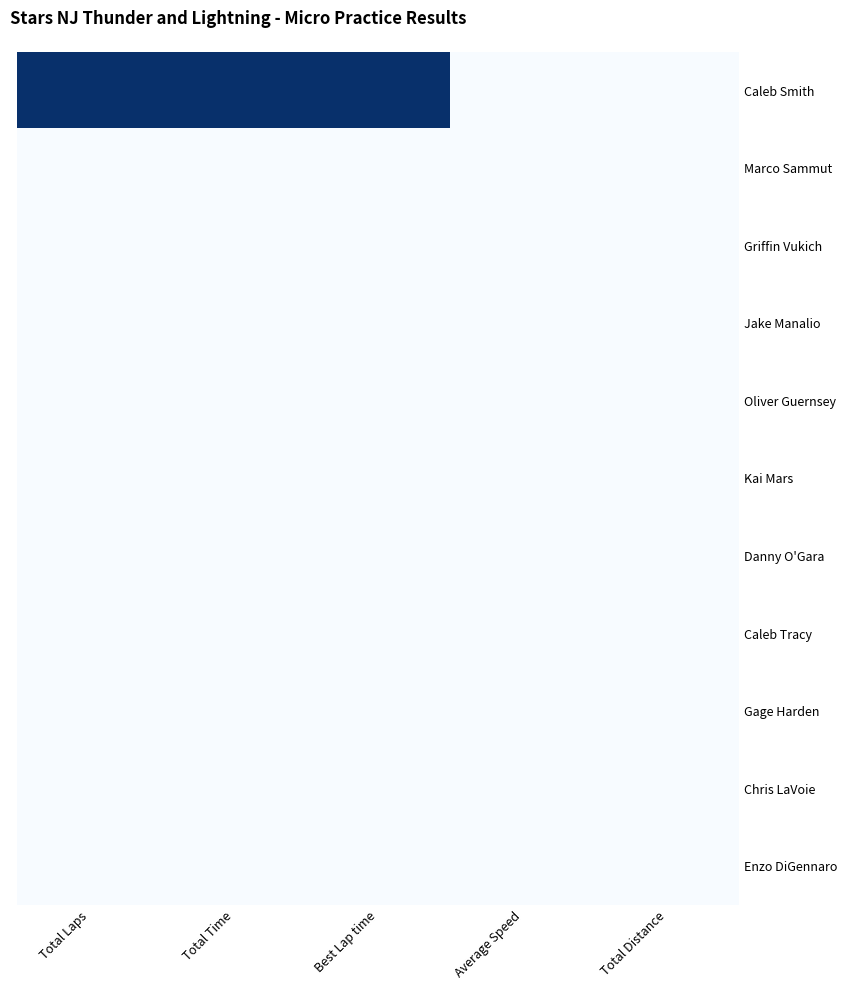

Reading left to right, extract all data points from this chart.

Caleb Smith: Total Laps=1	Total Time=1	Best Lap time=1	Average Speed=0	Total Distance=0
Marco Sammut: Total Laps=0	Total Time=0	Best Lap time=0	Average Speed=0	Total Distance=0
Griffin Vukich: Total Laps=0	Total Time=0	Best Lap time=0	Average Speed=0	Total Distance=0
Jake Manalio: Total Laps=0	Total Time=0	Best Lap time=0	Average Speed=0	Total Distance=0
Oliver Guernsey: Total Laps=0	Total Time=0	Best Lap time=0	Average Speed=0	Total Distance=0
Kai Mars: Total Laps=0	Total Time=0	Best Lap time=0	Average Speed=0	Total Distance=0
Danny O'Gara: Total Laps=0	Total Time=0	Best Lap time=0	Average Speed=0	Total Distance=0
Caleb Tracy: Total Laps=0	Total Time=0	Best Lap time=0	Average Speed=0	Total Distance=0
Gage Harden: Total Laps=0	Total Time=0	Best Lap time=0	Average Speed=0	Total Distance=0
Chris LaVoie: Total Laps=0	Total Time=0	Best Lap time=0	Average Speed=0	Total Distance=0
Enzo DiGennaro: Total Laps=0	Total Time=0	Best Lap time=0	Average Speed=0	Total Distance=0